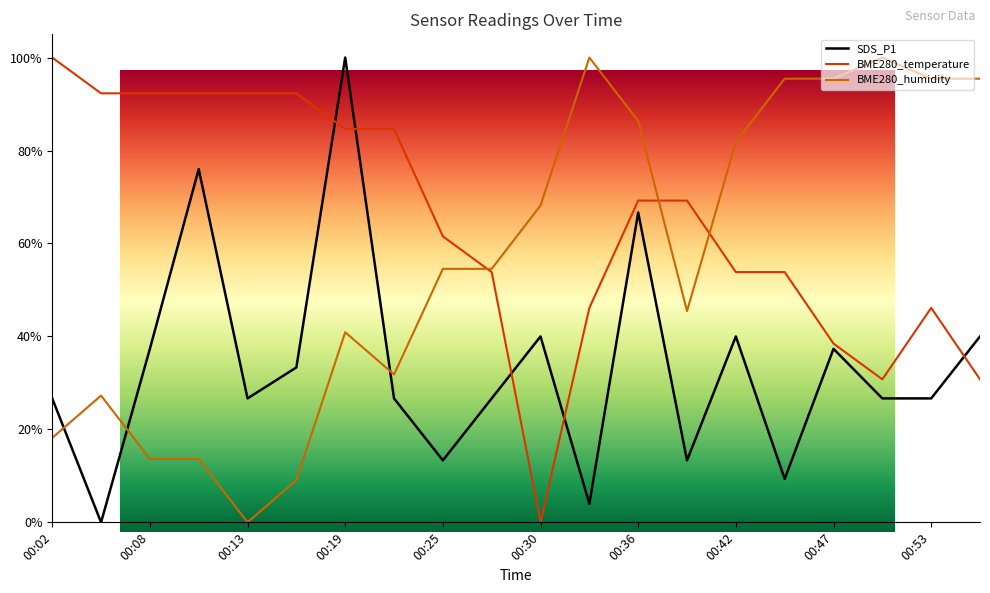

What is the difference between the maximum and minimum values in the BME280_humidity series?

1.0